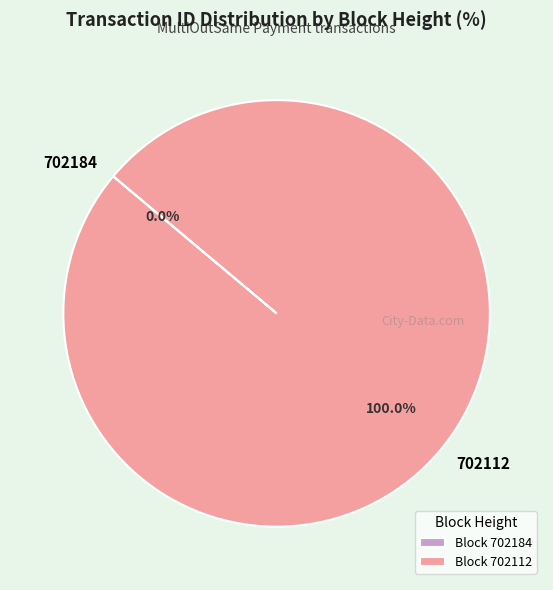

Is there a majority slice in this chart?

Yes